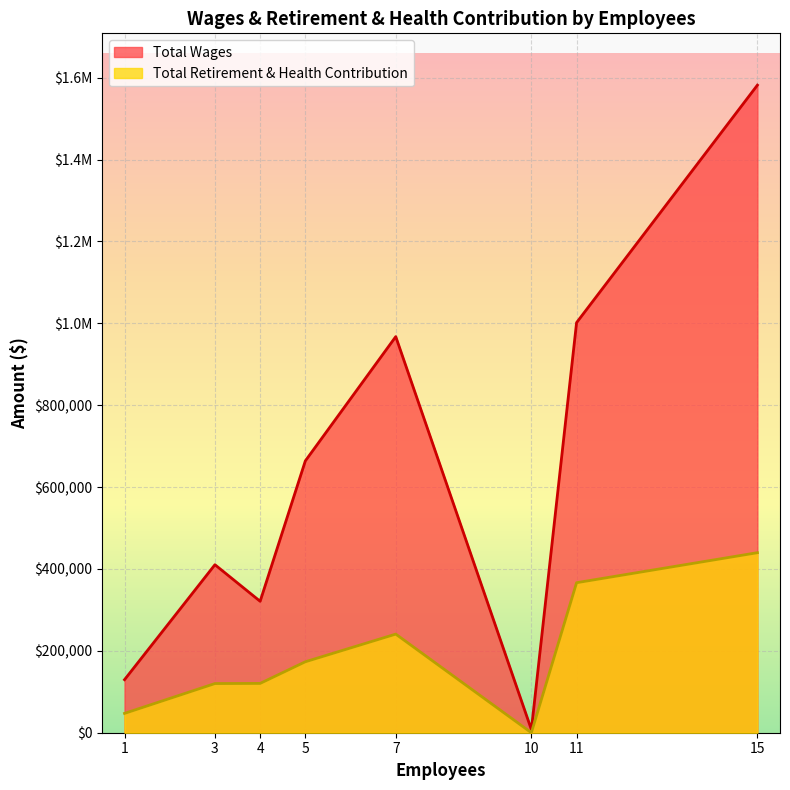

Which has a higher value, 3 or 7?

7